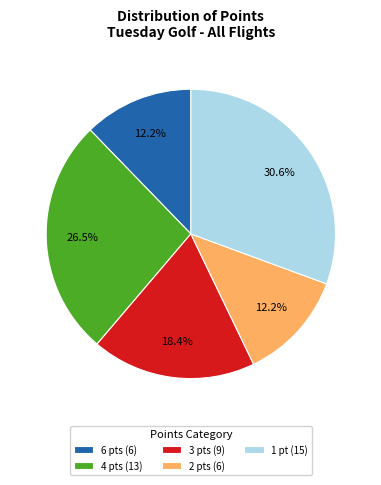

Count the number of slices in the pie.

5